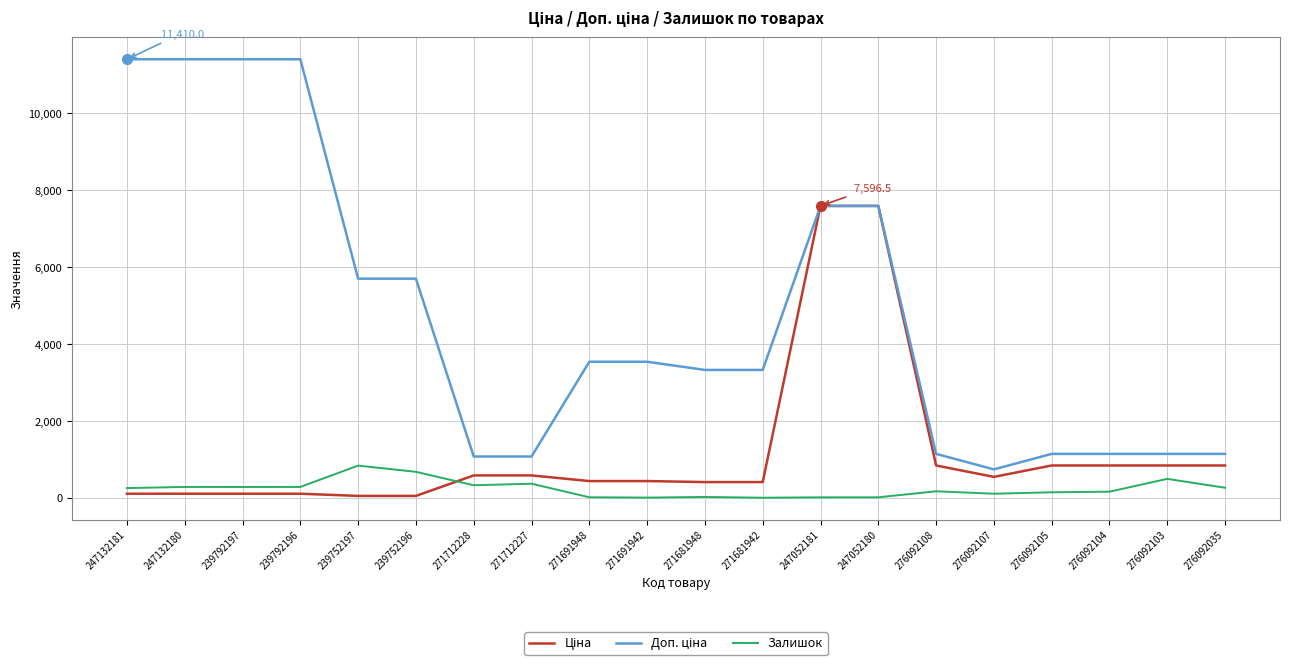

True or false: Залишок has a value of 177.0 at 276092108.

True